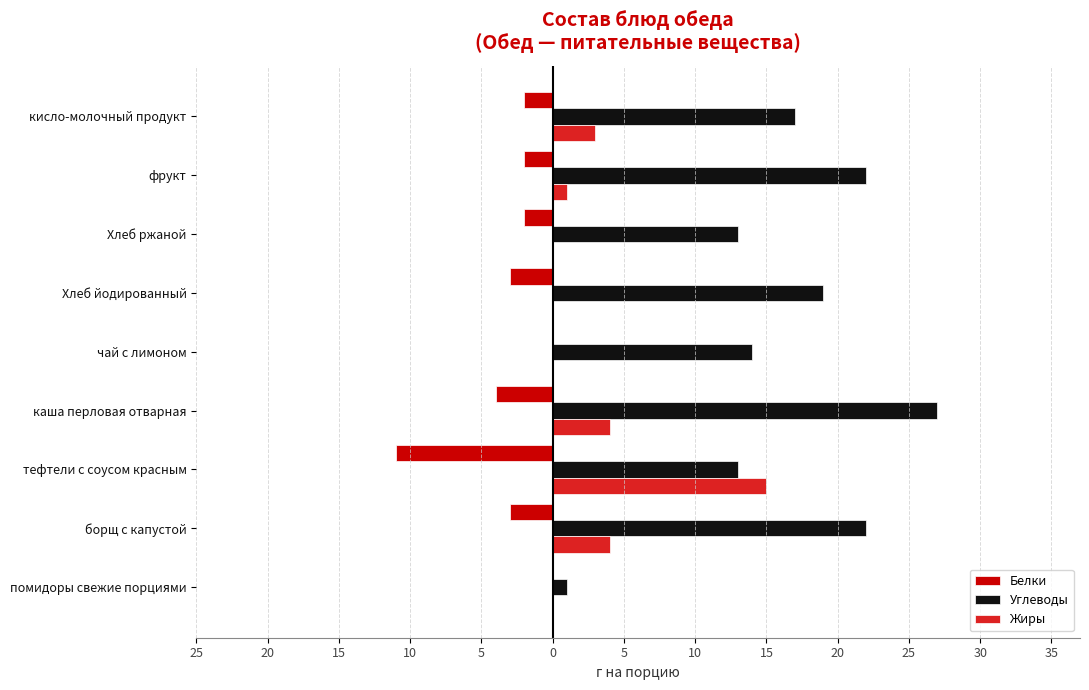

List the series in order of their overall mean, highest first.

Углеводы, Жиры, Белки